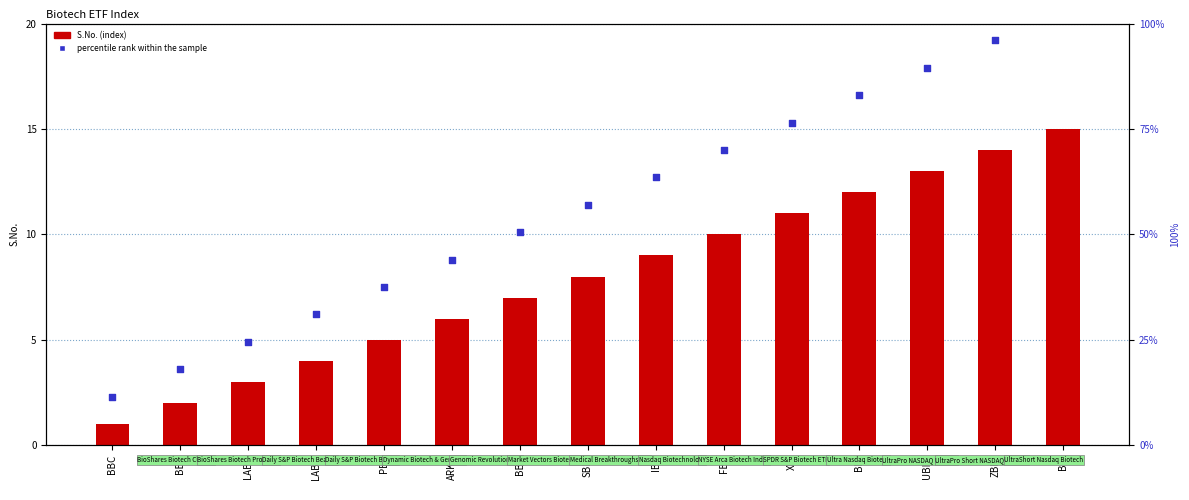

Which series has the largest Y range (max minus min)?

percentile rank within the sample